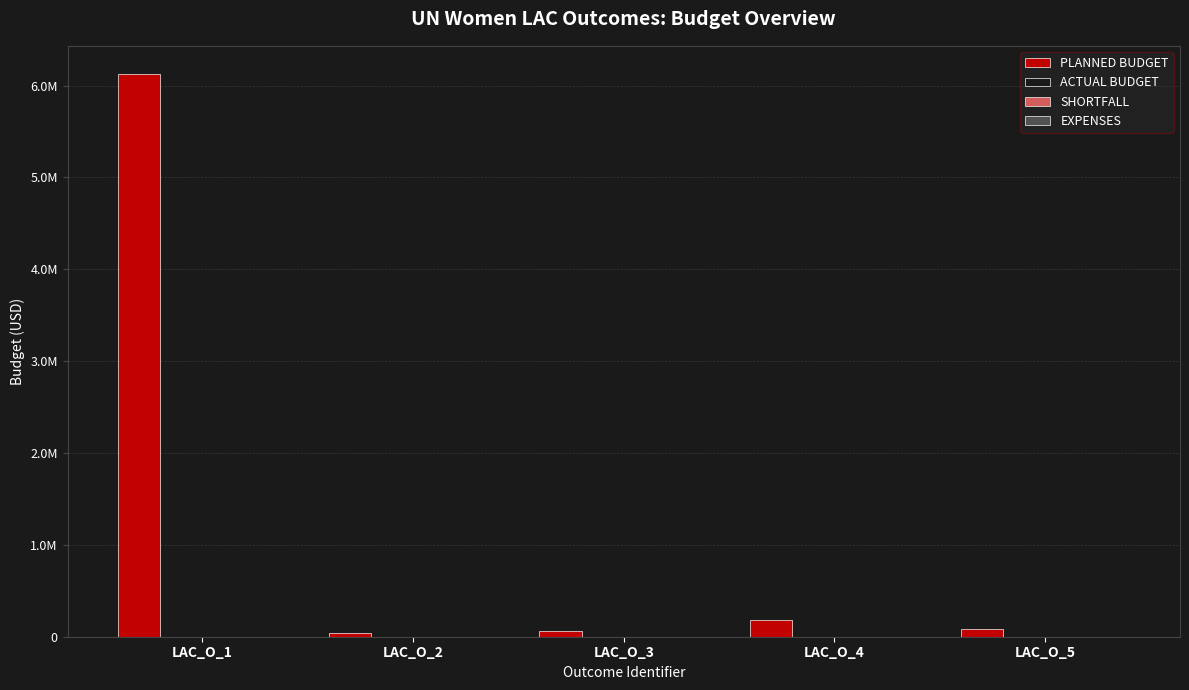

Does the chart contain any negative values?

No